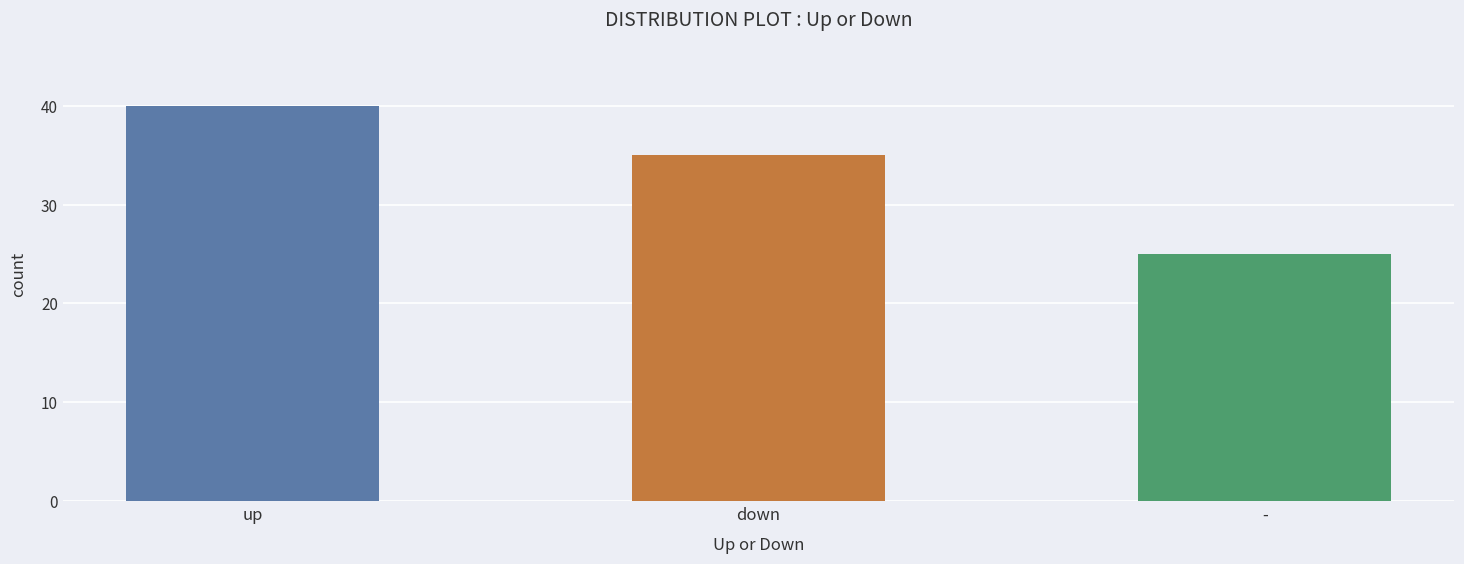

How many bars are there in total?

3